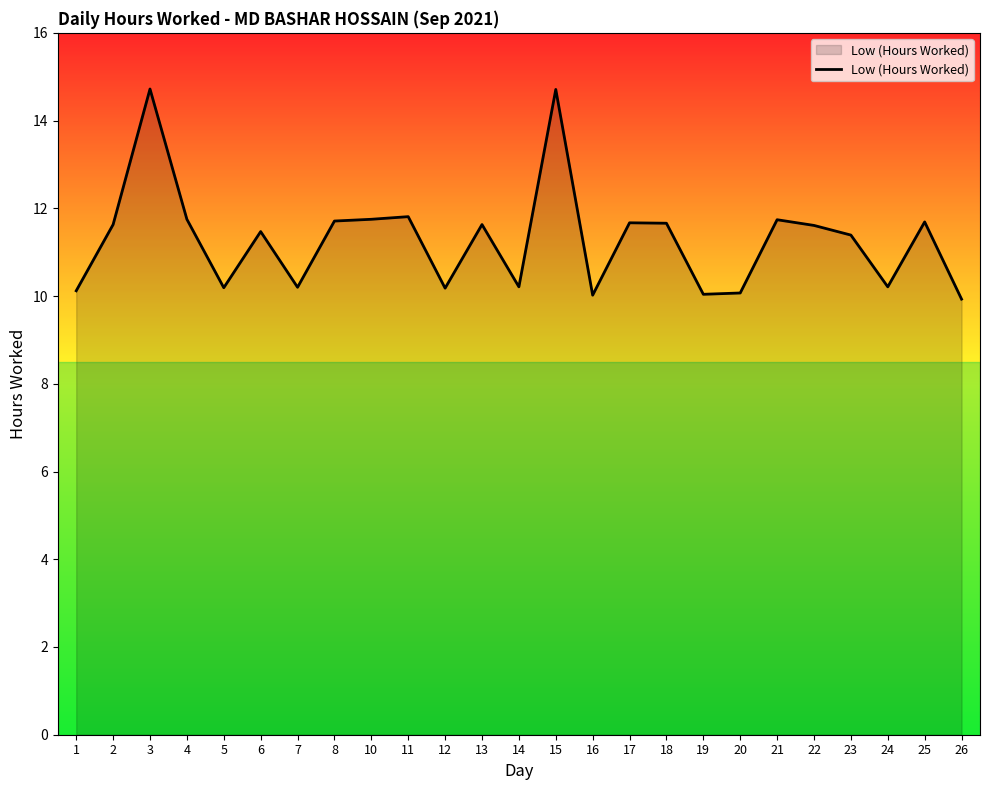

What is the difference between the values at 22 and 14?

1.4